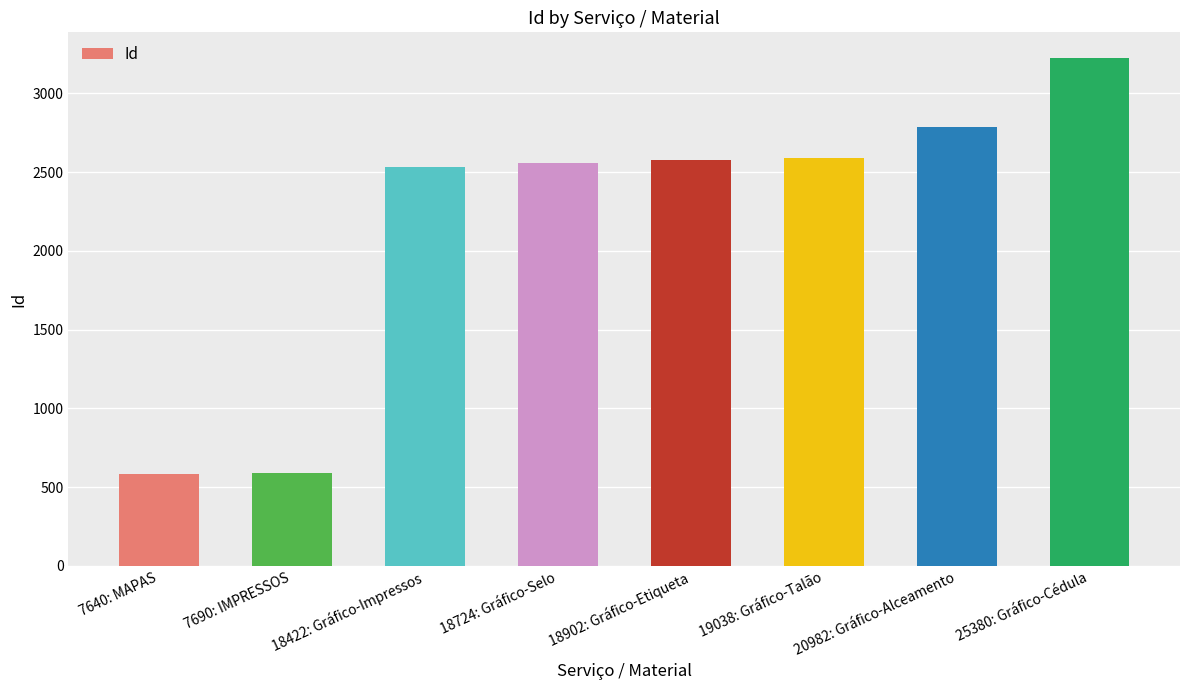

Are the bars horizontal?

No